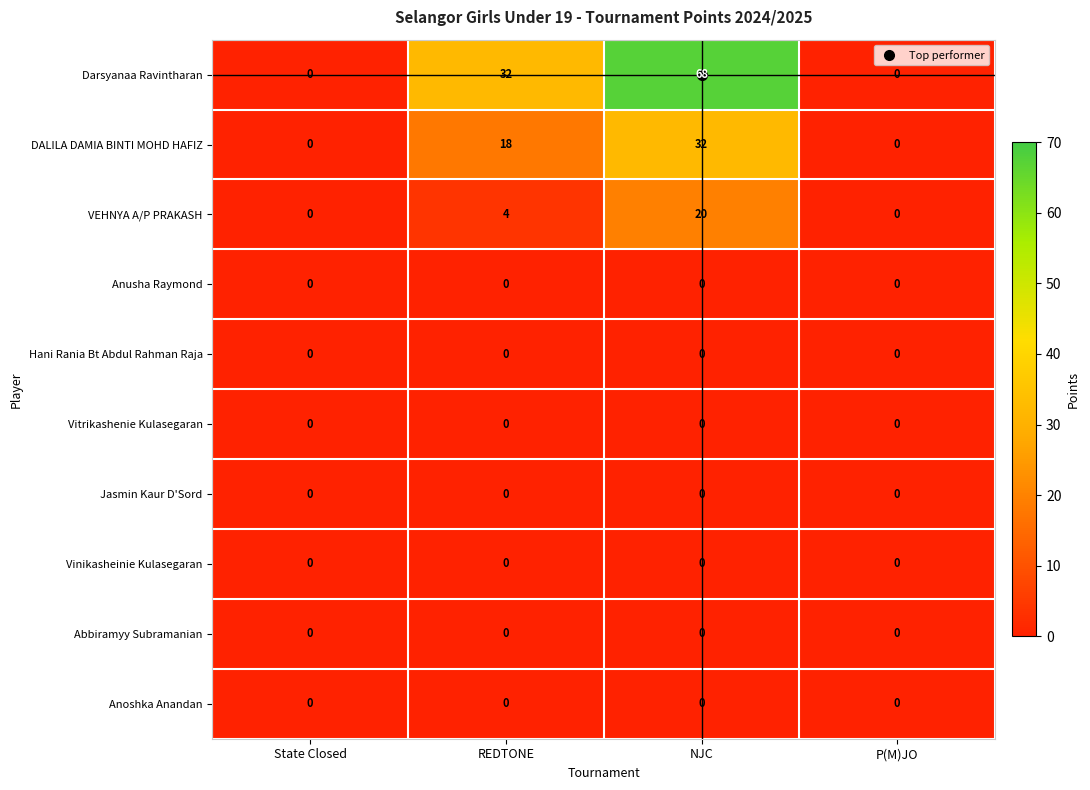

What is the difference between the maximum and second lowest values in the VEHNYA A/P PRAKASH series?

20